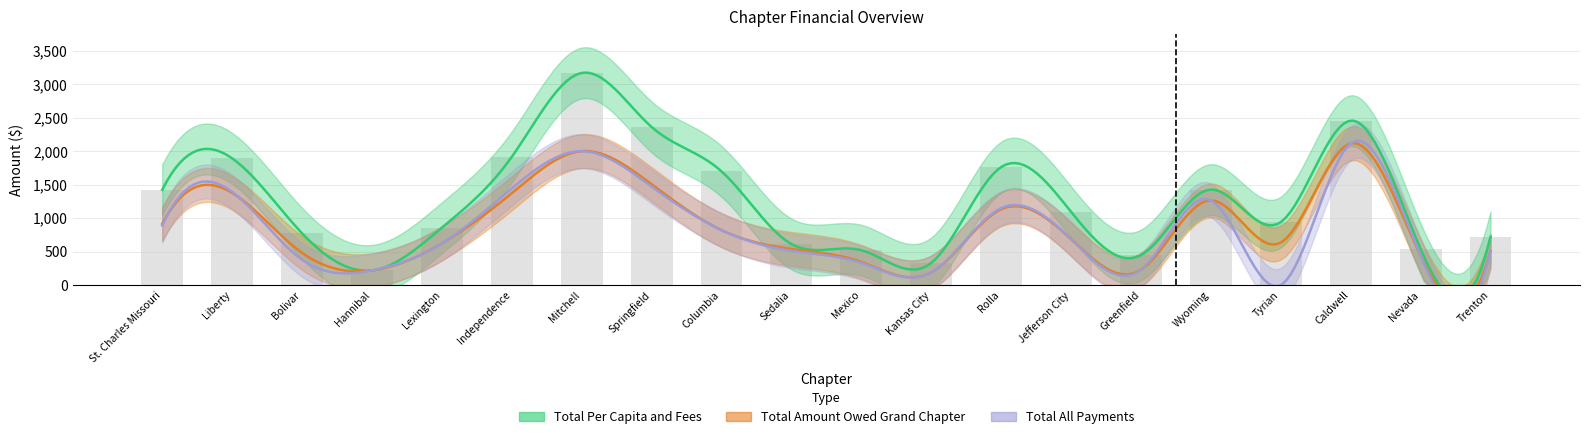

What is the total value across all series at Independence?

4731.0